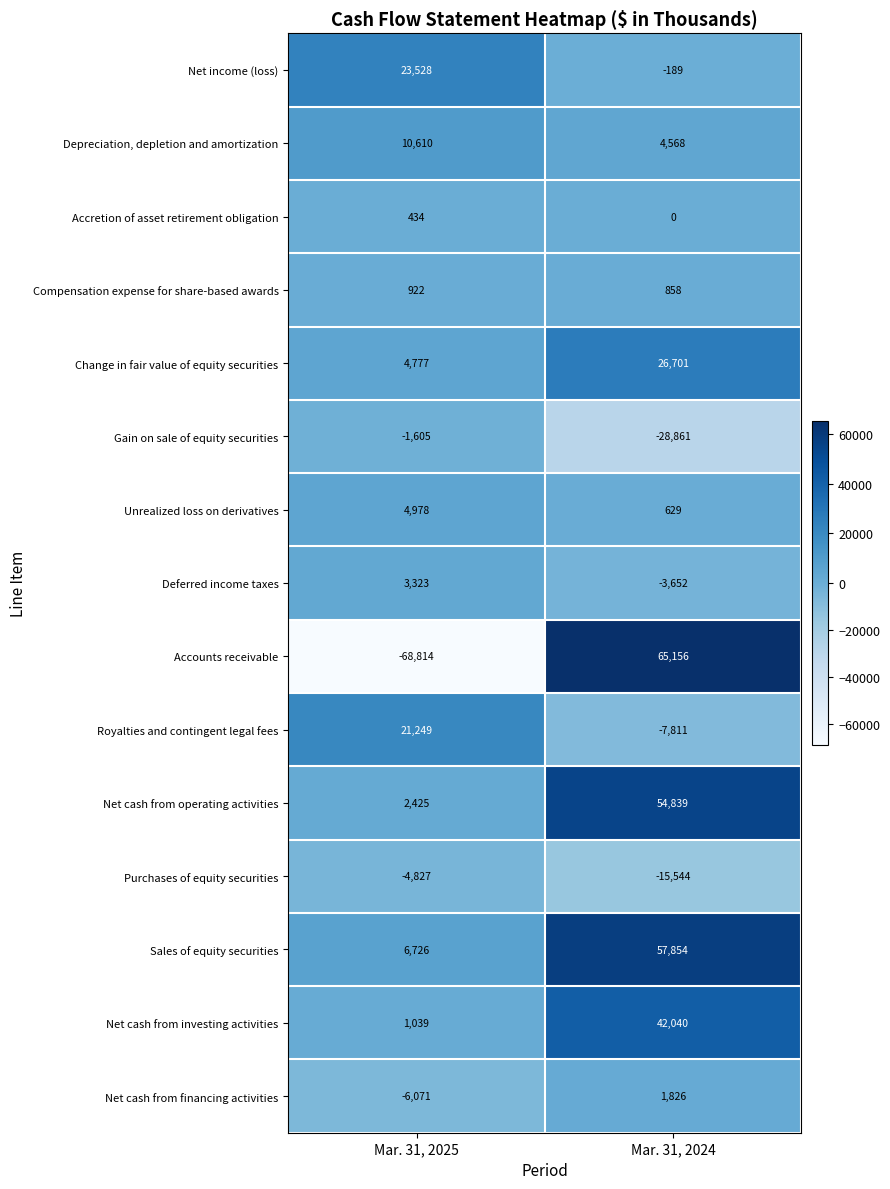

Is it true that Unrealized loss on derivatives equals 294 at Mar. 31, 2024?

False